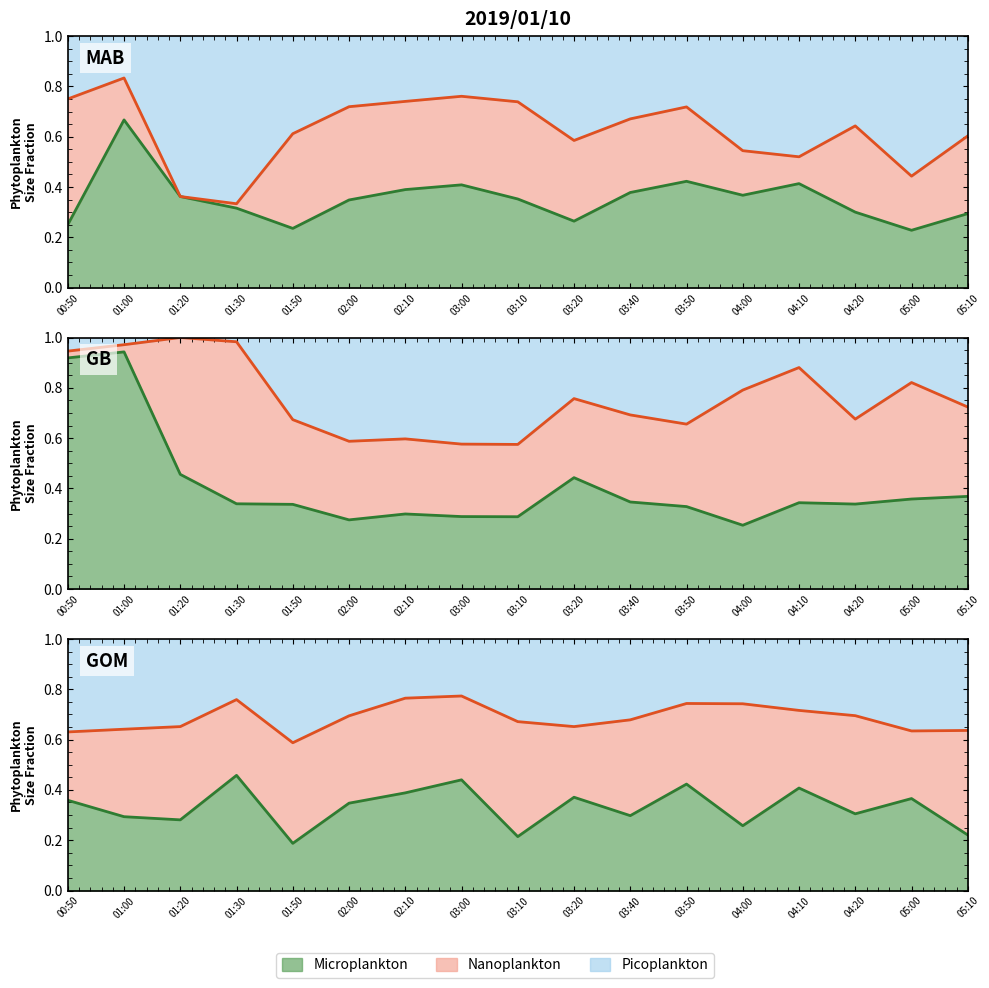

What is the total value across all series at 03:20?

1.0